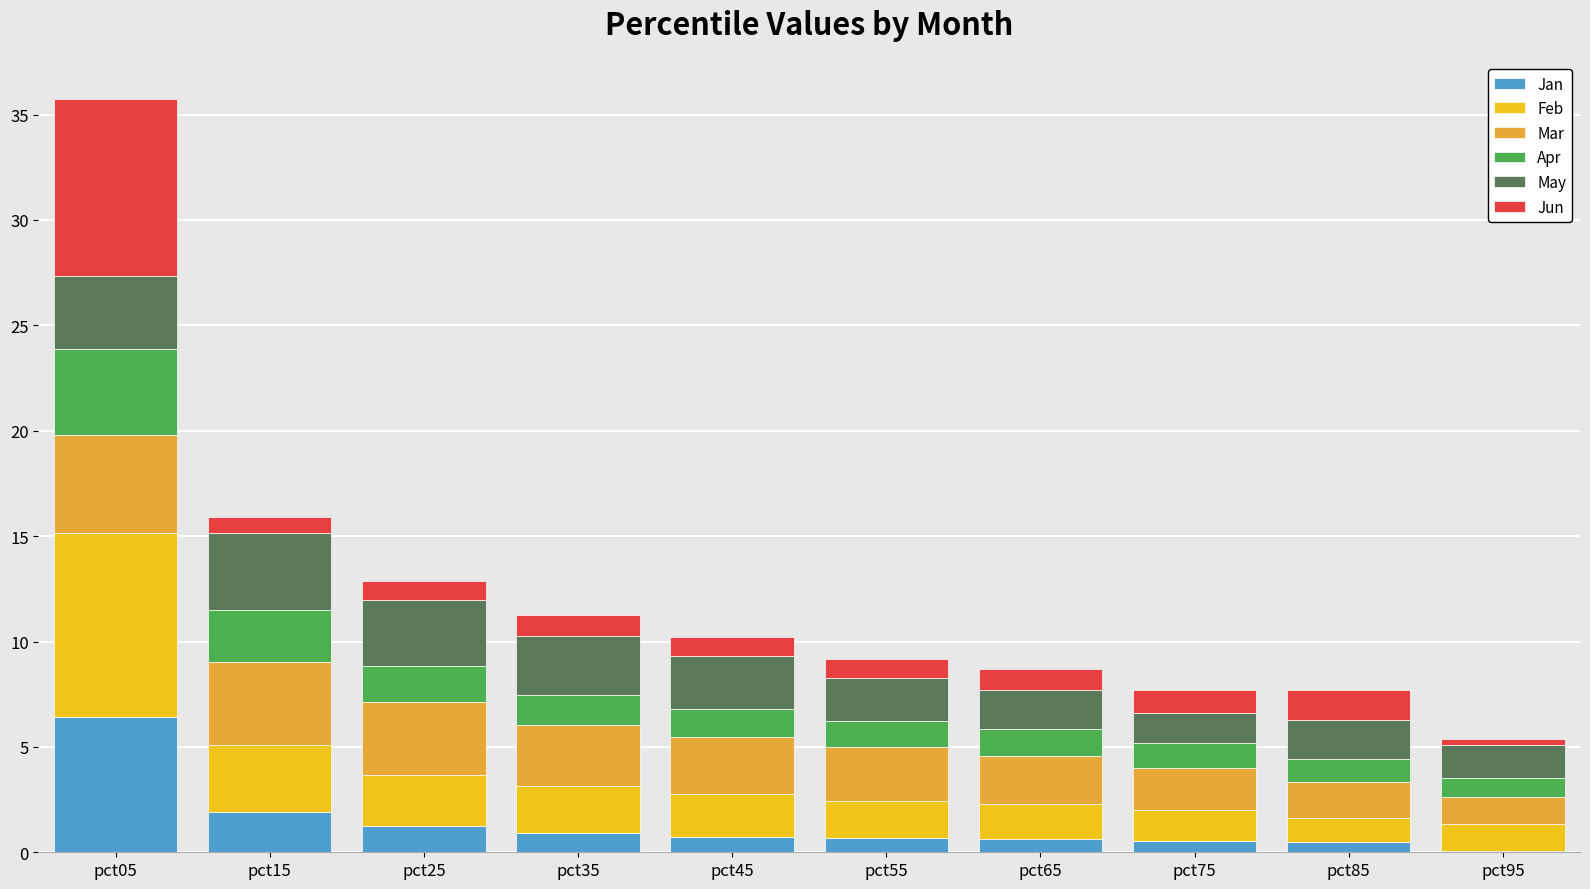

Are the bars grouped side by side (vs. stacked)?

No